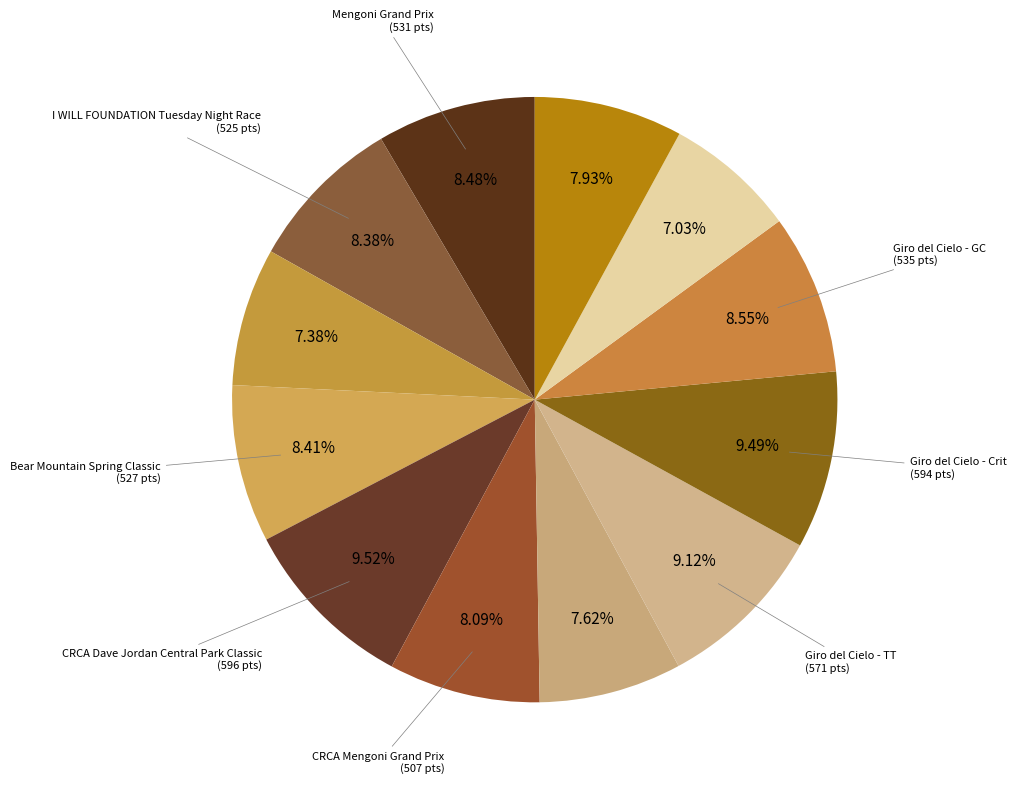

Is there any slice that represents more than half of the pie?

No